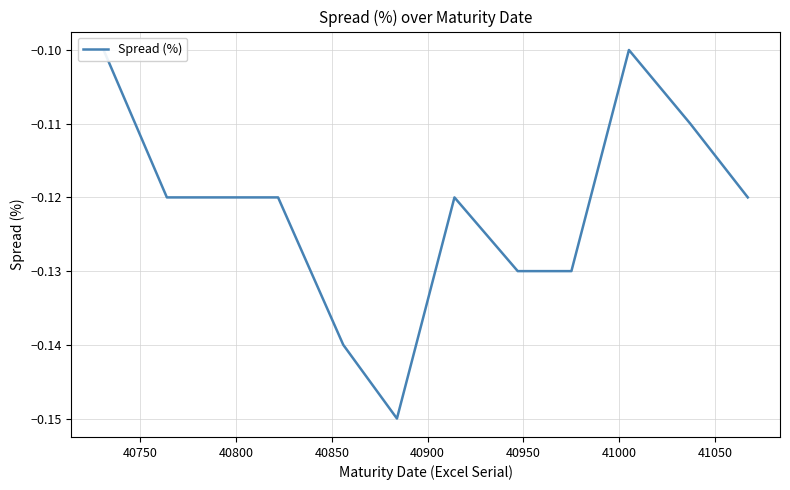

What is the sum of all values?

-1.5